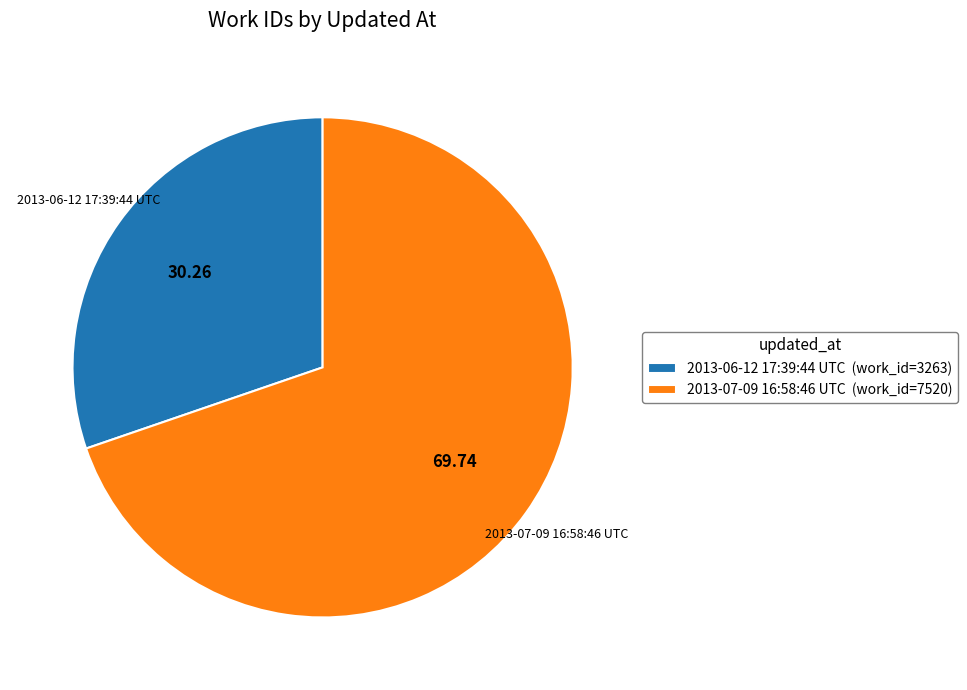

Is there a majority slice in this chart?

Yes